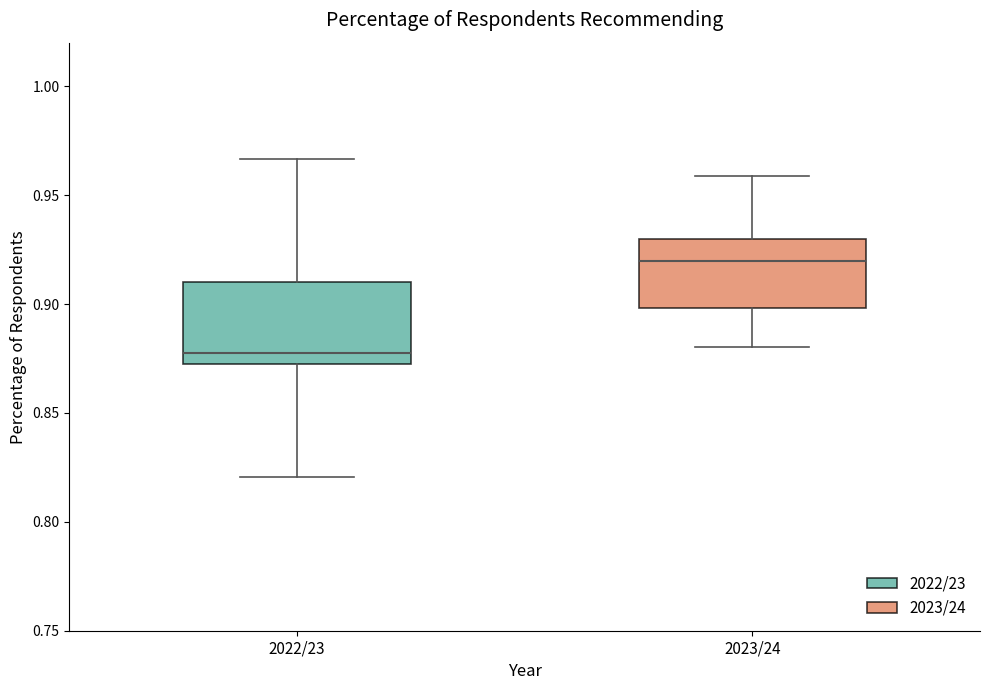

Where is the upper edge of the box for 2022/23 on the y-axis? The values are not printed on the chart, so give them approximately, as read against the axis.

0.910